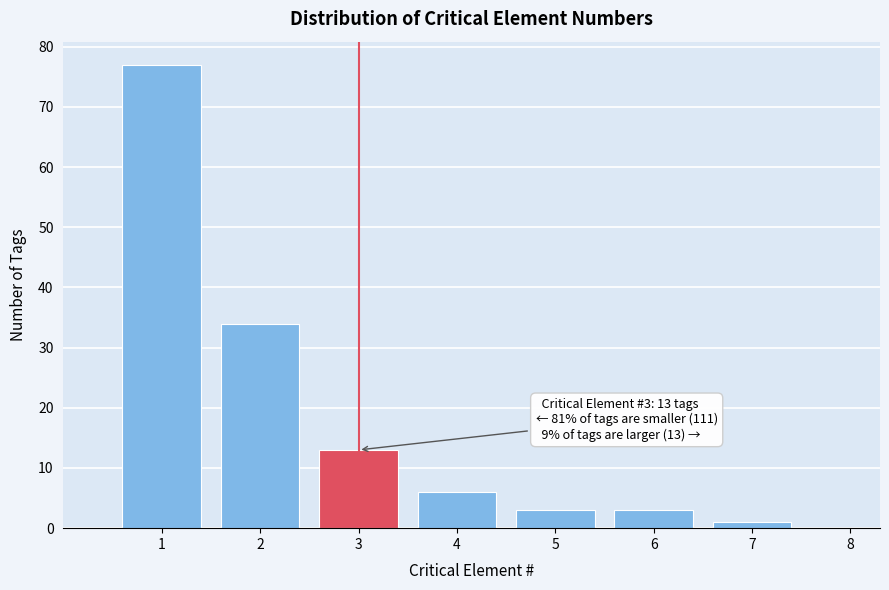

Reading right to left, list all the values displayed in this chart.

8=0	7=1	6=3	5=3	4=6	3=13	2=34	1=77